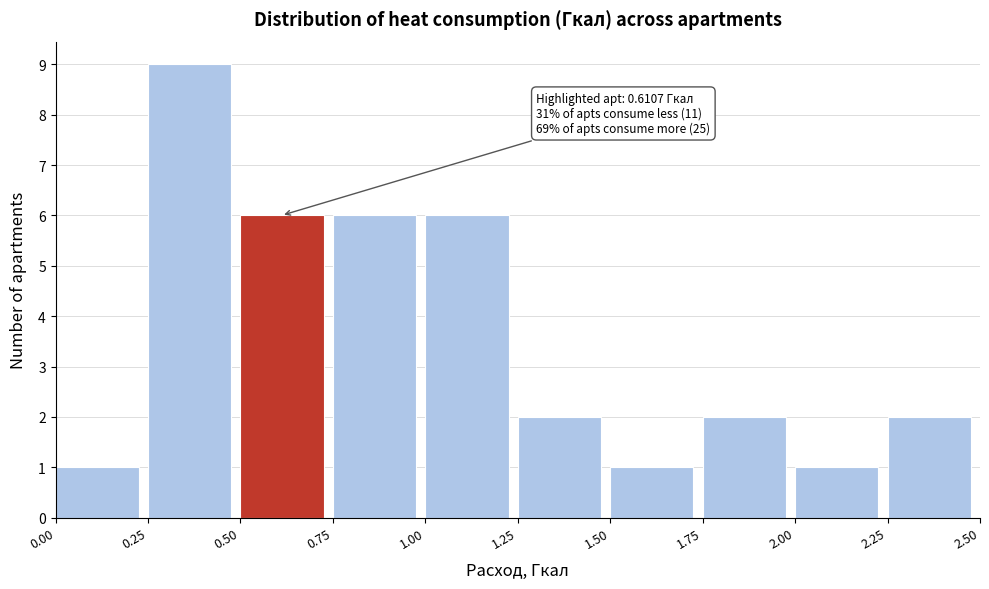

Over which range of the x-axis is the bar tallest?

0.25 to 0.50